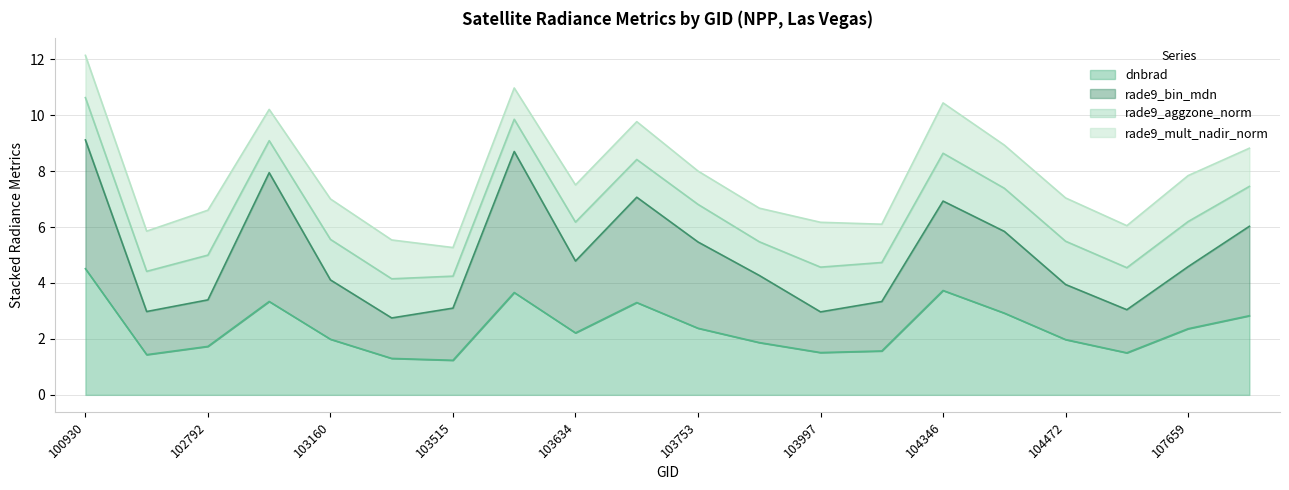

True or false: rade9_bin_mdn and dnbrad cross at least once.

False